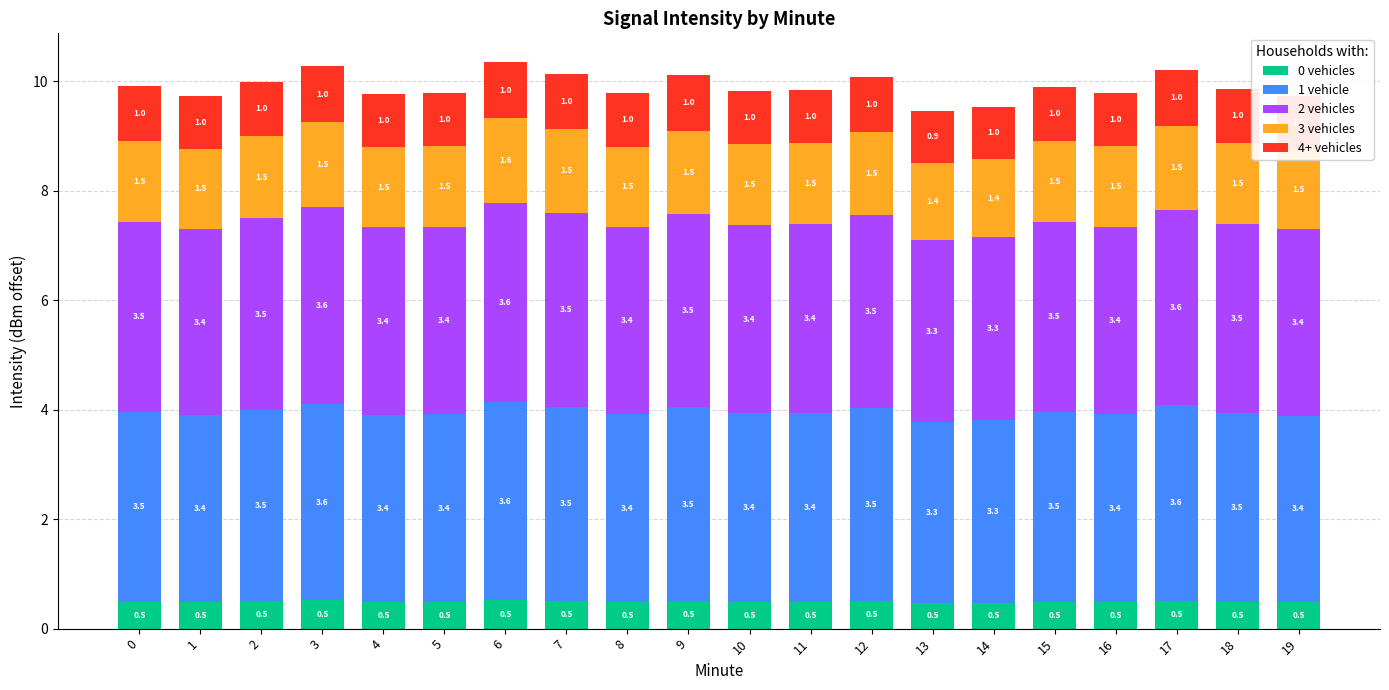

Are the bars horizontal?

No